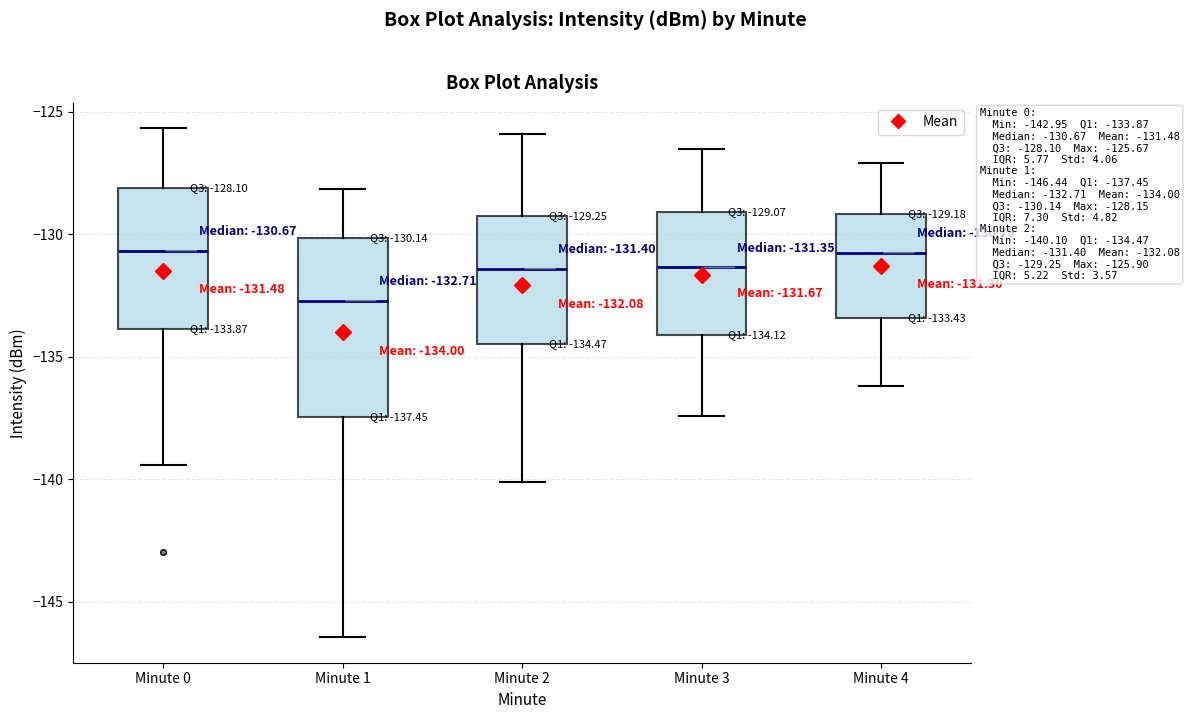

Comparing the boxes themselves (not the whiskers), which one is the tallest?

Minute 1